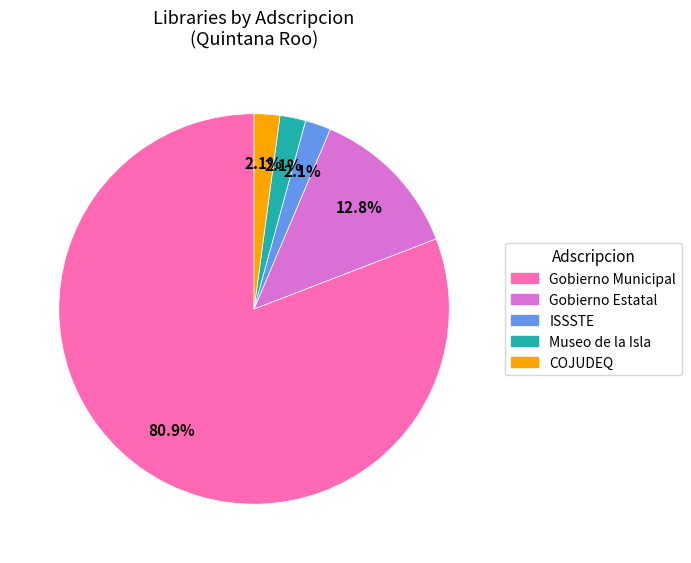

To the nearest percent, what percentage of the pie is ISSSTE?

2%